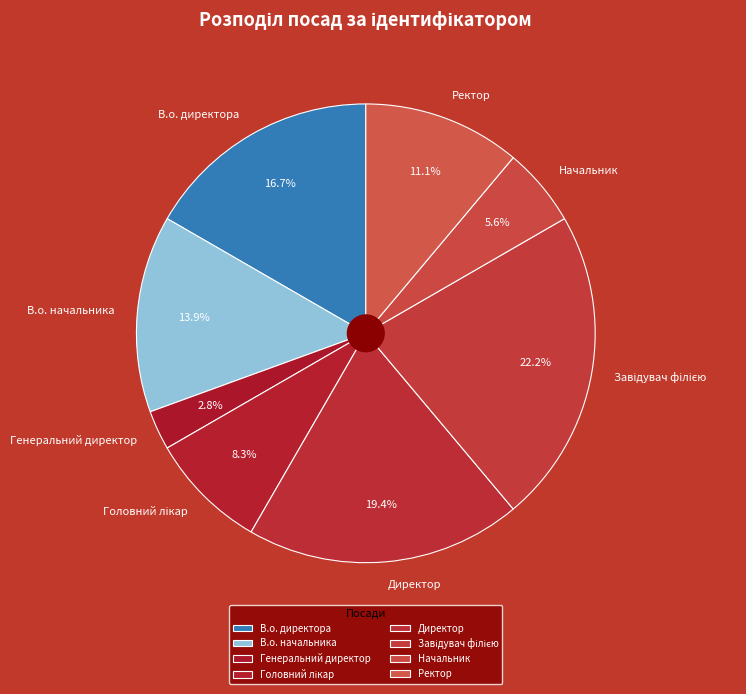

Which slice is the smallest?

Генеральний директор